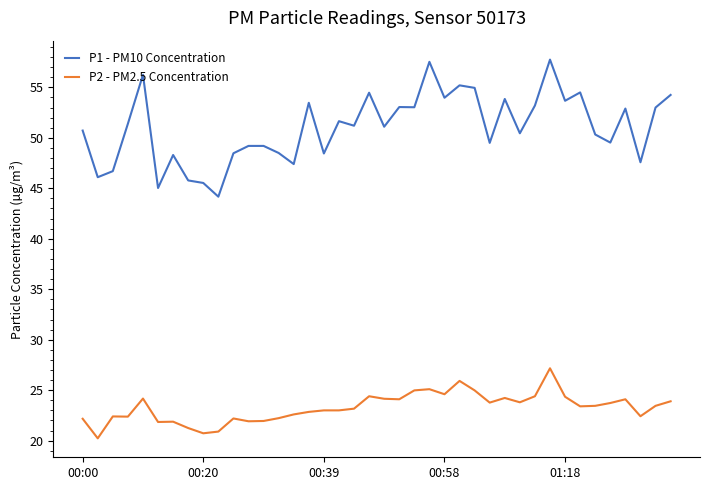

What is the difference between the maximum and minimum values in the P1 - PM10 Concentration series?

13.6